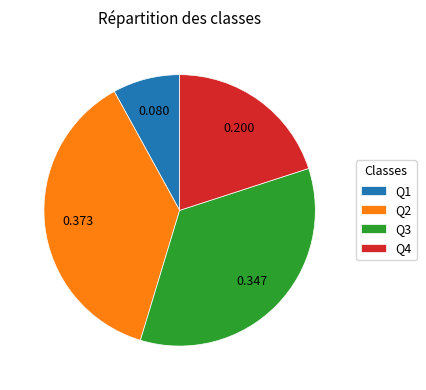

Does Q1 account for over 50% of the chart?

No